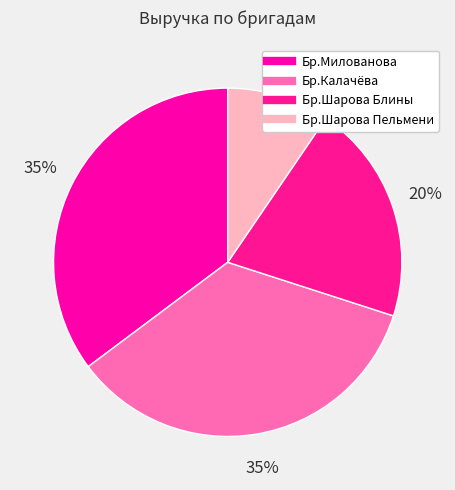

How many slices are in this pie chart?

4